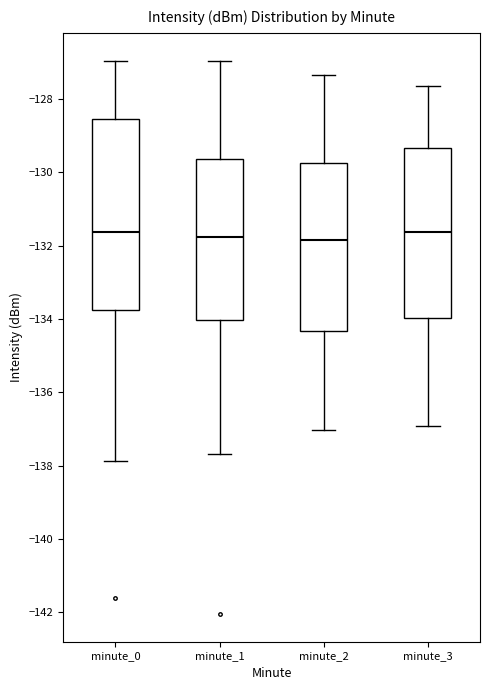

Reading left to right, transcribe this box plot: for each box, give where its median line is, the range the box spans, and where its two whiskers end, as read against the y-axis. The values are not printed on the chart, so give them approximately, as read against the axis.

minute_0: median -131.6, box -133.8 to -128.6, whiskers -137.8 to -127.0
minute_1: median -131.8, box -134.0 to -129.6, whiskers -137.6 to -127.0
minute_2: median -131.8, box -134.4 to -129.8, whiskers -137.0 to -127.4
minute_3: median -131.6, box -134.0 to -129.4, whiskers -137.0 to -127.6